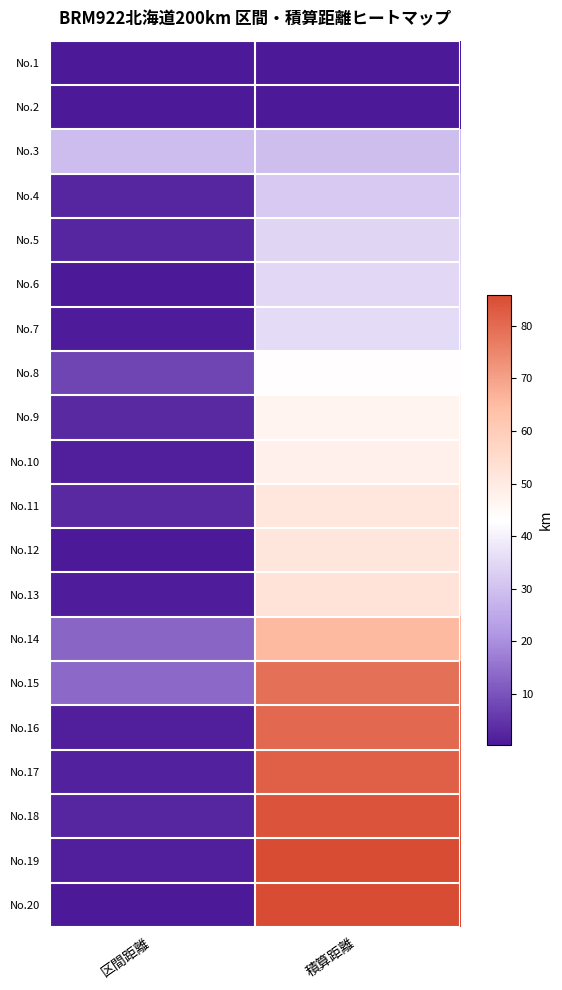

Reading right to left, transcribe all the data shown in this chart.

No.1: 積算距離=0.2	区間距離=0.2
No.2: 積算距離=0.5	区間距離=0.3
No.3: 積算距離=29.6	区間距離=29.1
No.4: 積算距離=32.0	区間距離=2.4
No.5: 積算距離=34.5	区間距離=2.5
No.6: 積算距離=34.8	区間距離=0.3
No.7: 積算距離=35.6	区間距離=0.8
No.8: 積算距離=43.4	区間距離=7.8
No.9: 積算距離=46.5	区間距離=3.1
No.10: 積算距離=47.9	区間距離=1.4
No.11: 積算距離=50.9	区間距離=3.0
No.12: 積算距離=51.1	区間距離=0.2
No.13: 積算距離=52.3	区間距離=1.2
No.14: 積算距離=65.3	区間距離=13.0
No.15: 積算距離=79.0	区間距離=13.7
No.16: 積算距離=80.4	区間距離=1.4
No.17: 積算距離=82.1	区間距離=1.7
No.18: 積算距離=84.4	区間距離=2.3
No.19: 積算距離=85.7	区間距離=1.3
No.20: 積算距離=85.9	区間距離=0.2